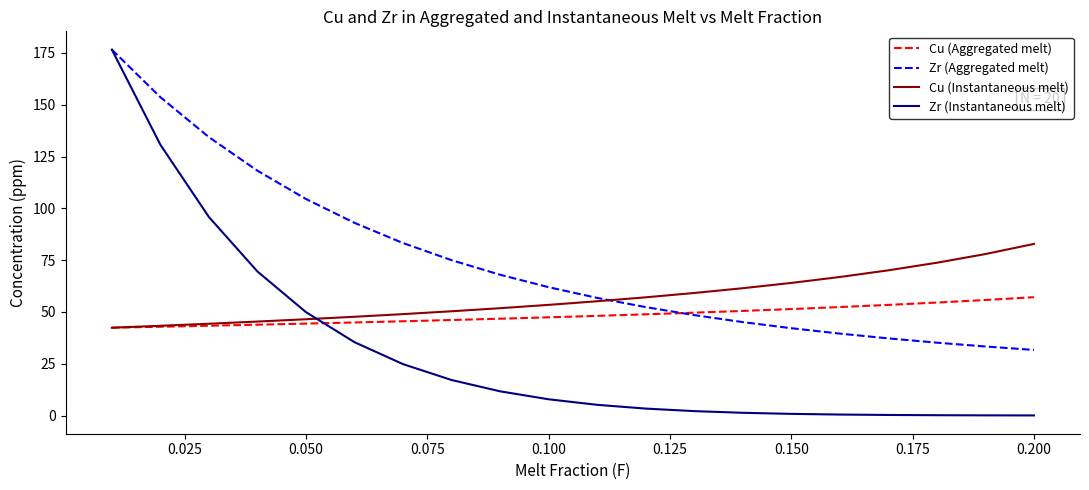

Which series has the largest total across all categories?

Zr (Aggregated melt)